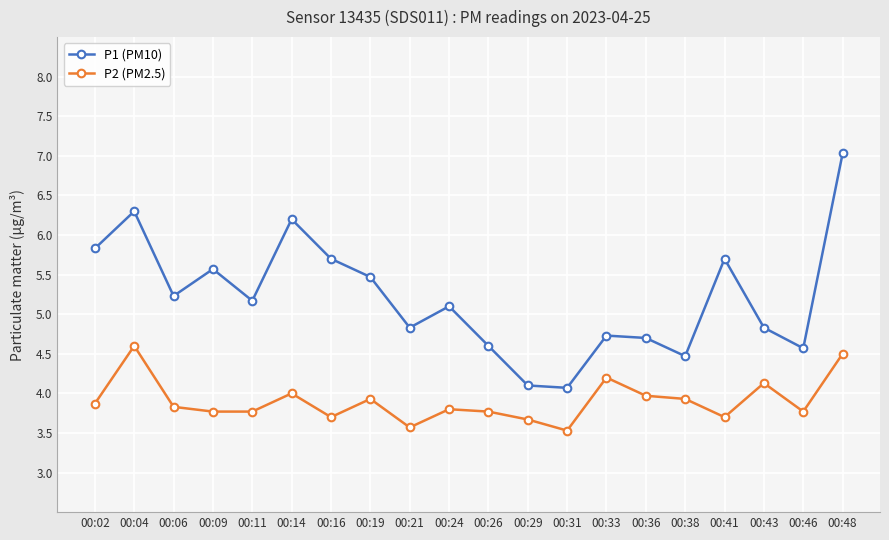

List the series in order of their overall mean, lowest first.

P2 (PM2.5), P1 (PM10)